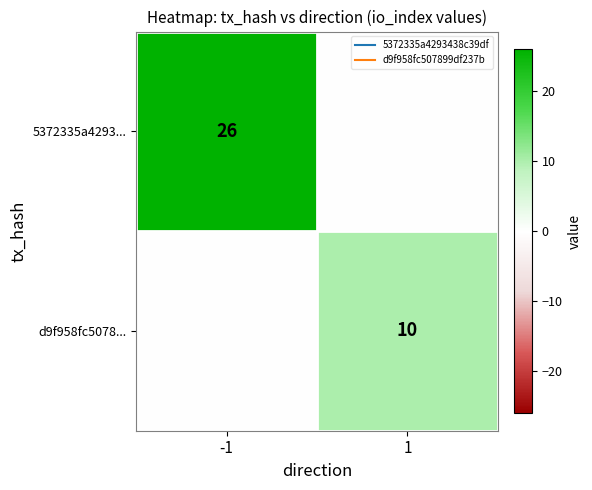

How many positive values does the d9f958fc5078... series have?

1